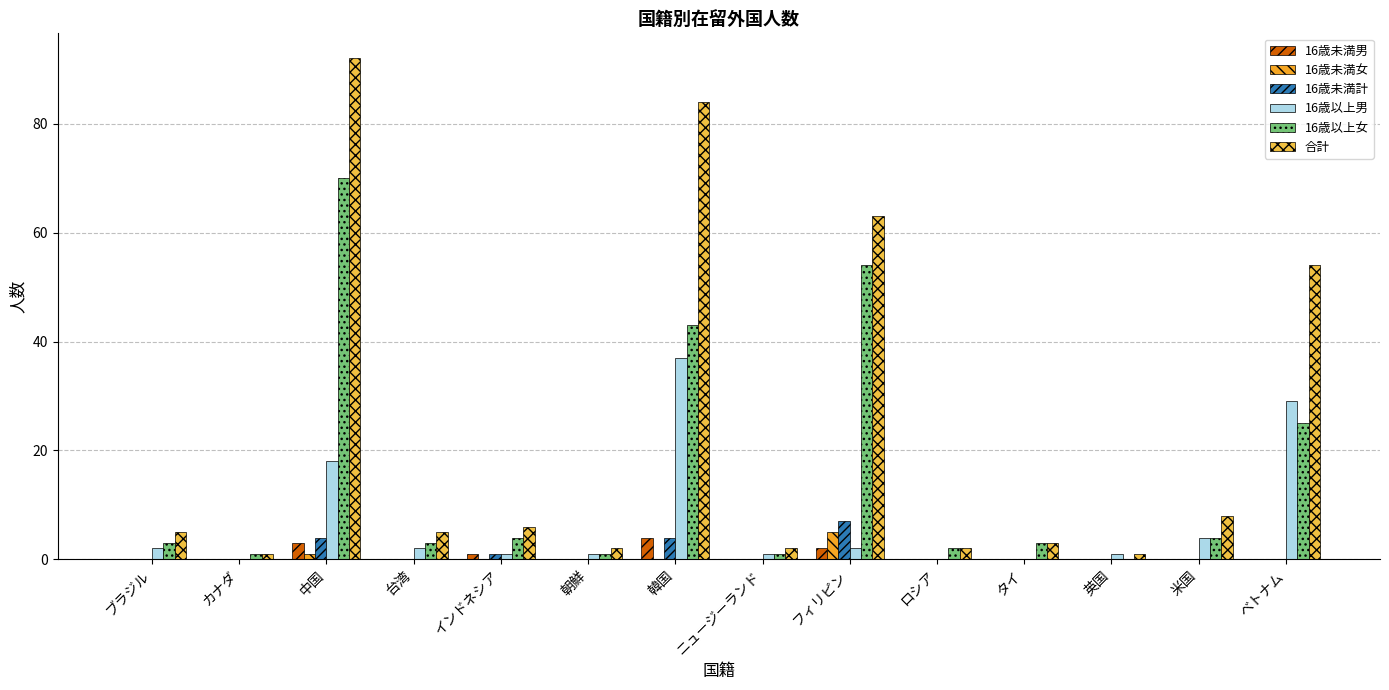

What is the label of the 10th bar from the left?

ロシア